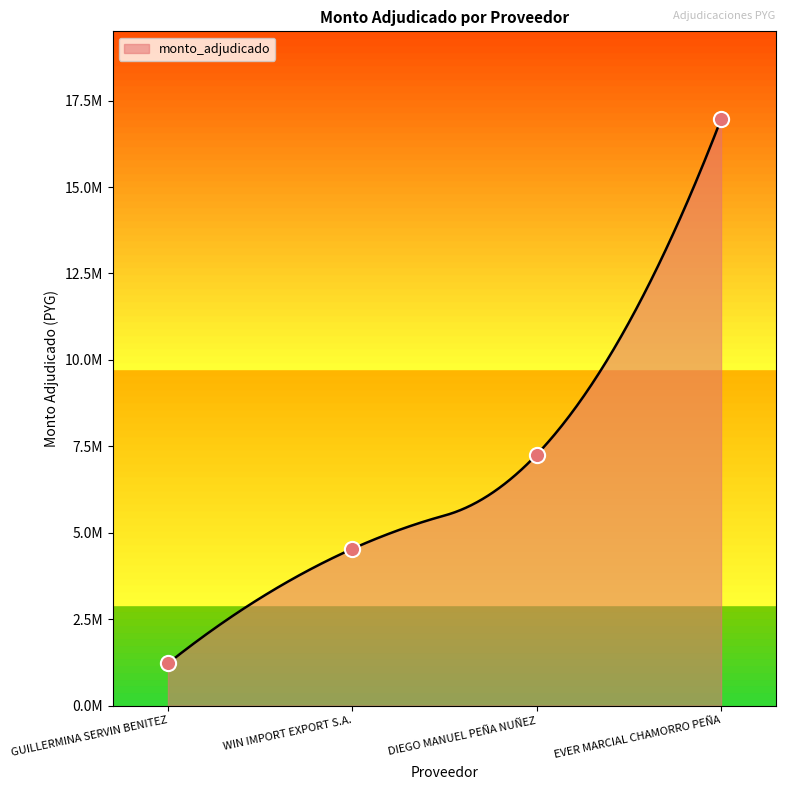

Between WIN IMPORT EXPORT S.A. and DIEGO MANUEL PEÑA NUÑEZ, which is larger?

DIEGO MANUEL PEÑA NUÑEZ